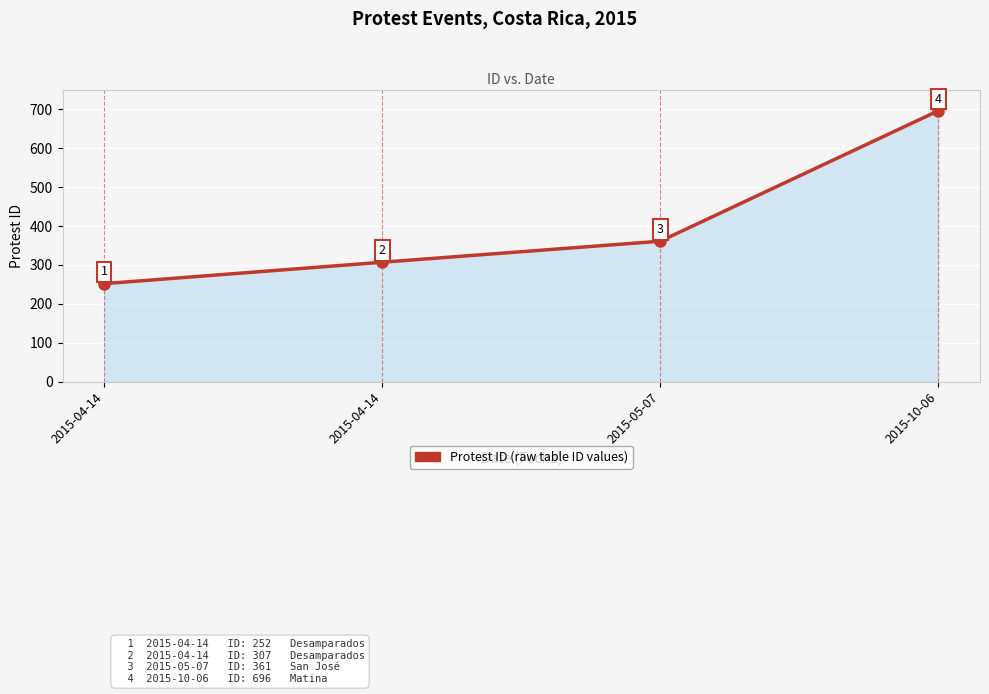

Does the chart have visible grid lines?

Yes